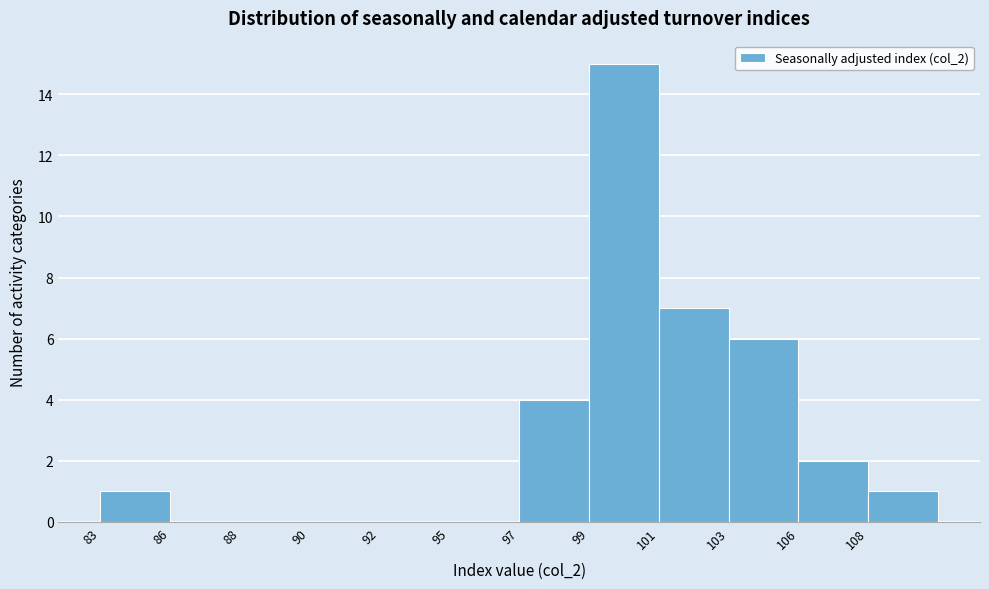

Reading left to right, list all the values displayed in this chart.

83=1	86=0	88=0	90=0	92=0	95=0	97=4	99=15	101=7	103=6	106=2	108=1